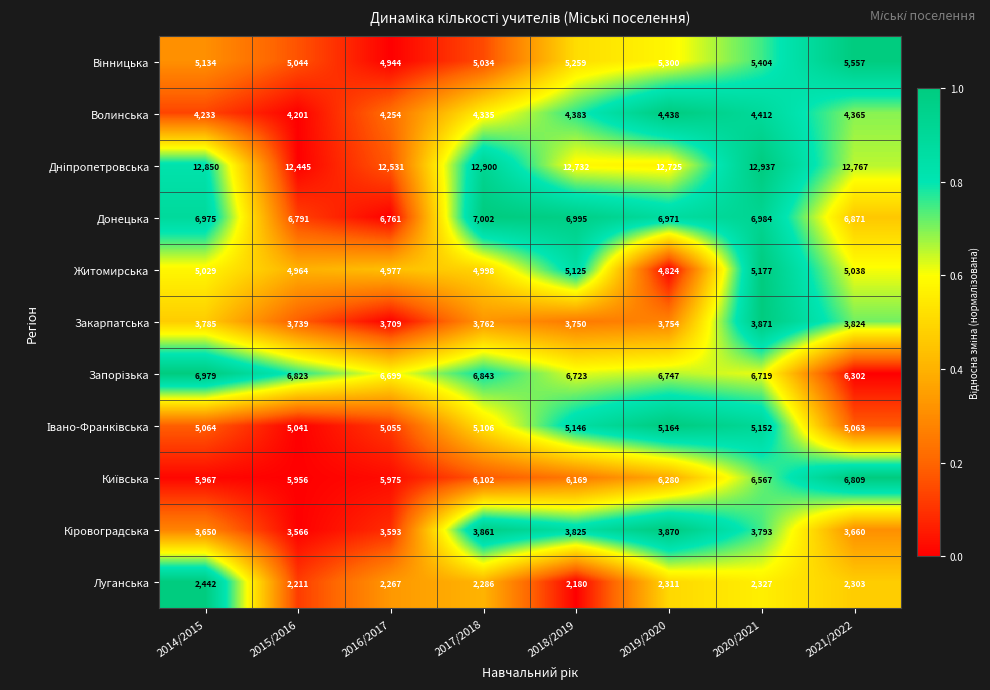

At how many categories does at least one series exceed 7994?

8